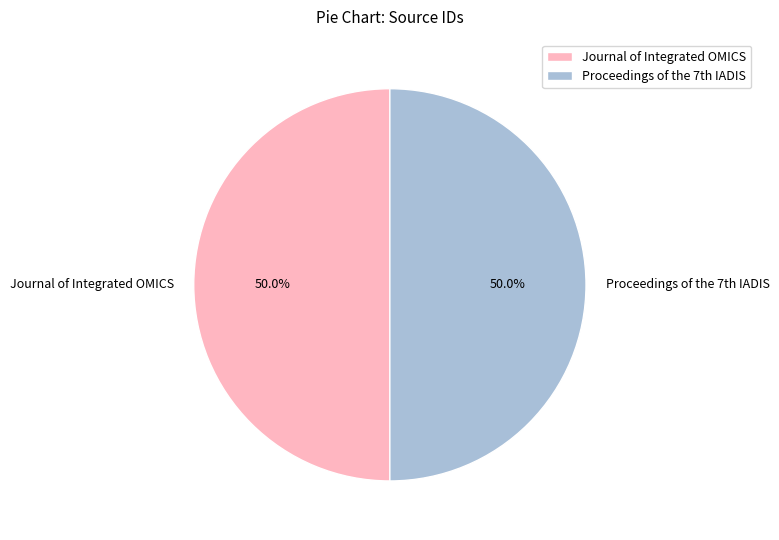

What is the majority slice?

Journal of Integrated OMICS